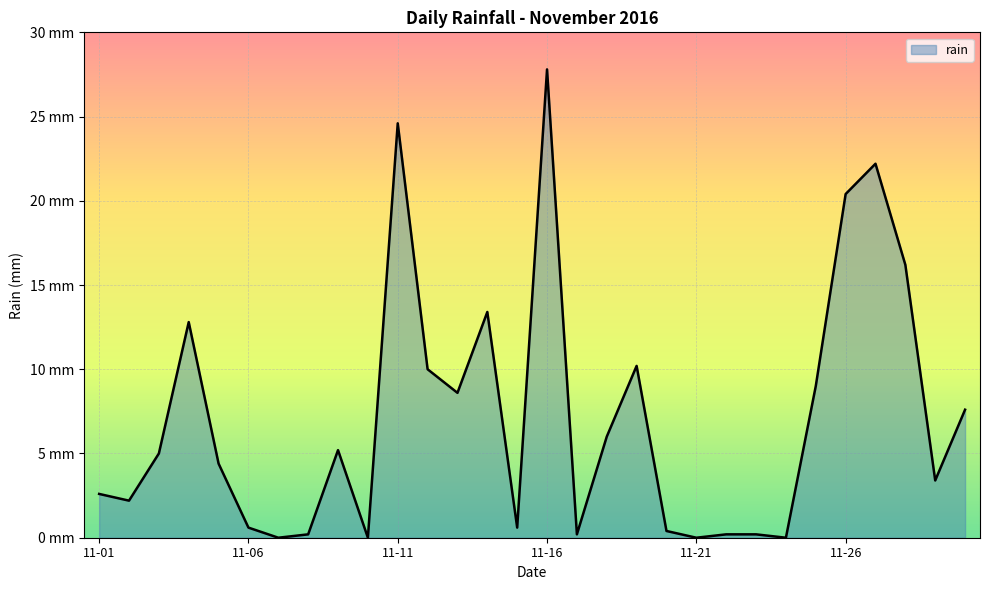

List the labels in order of value, largest first.

2016-11-16, 2016-11-11, 2016-11-27, 2016-11-26, 2016-11-28, 2016-11-14, 2016-11-04, 2016-11-19, 2016-11-12, 2016-11-25, 2016-11-13, 2016-11-30, 2016-11-18, 2016-11-09, 2016-11-03, 2016-11-05, 2016-11-29, 2016-11-01, 2016-11-02, 2016-11-06, 2016-11-15, 2016-11-20, 2016-11-08, 2016-11-17, 2016-11-22, 2016-11-23, 2016-11-07, 2016-11-10, 2016-11-21, 2016-11-24